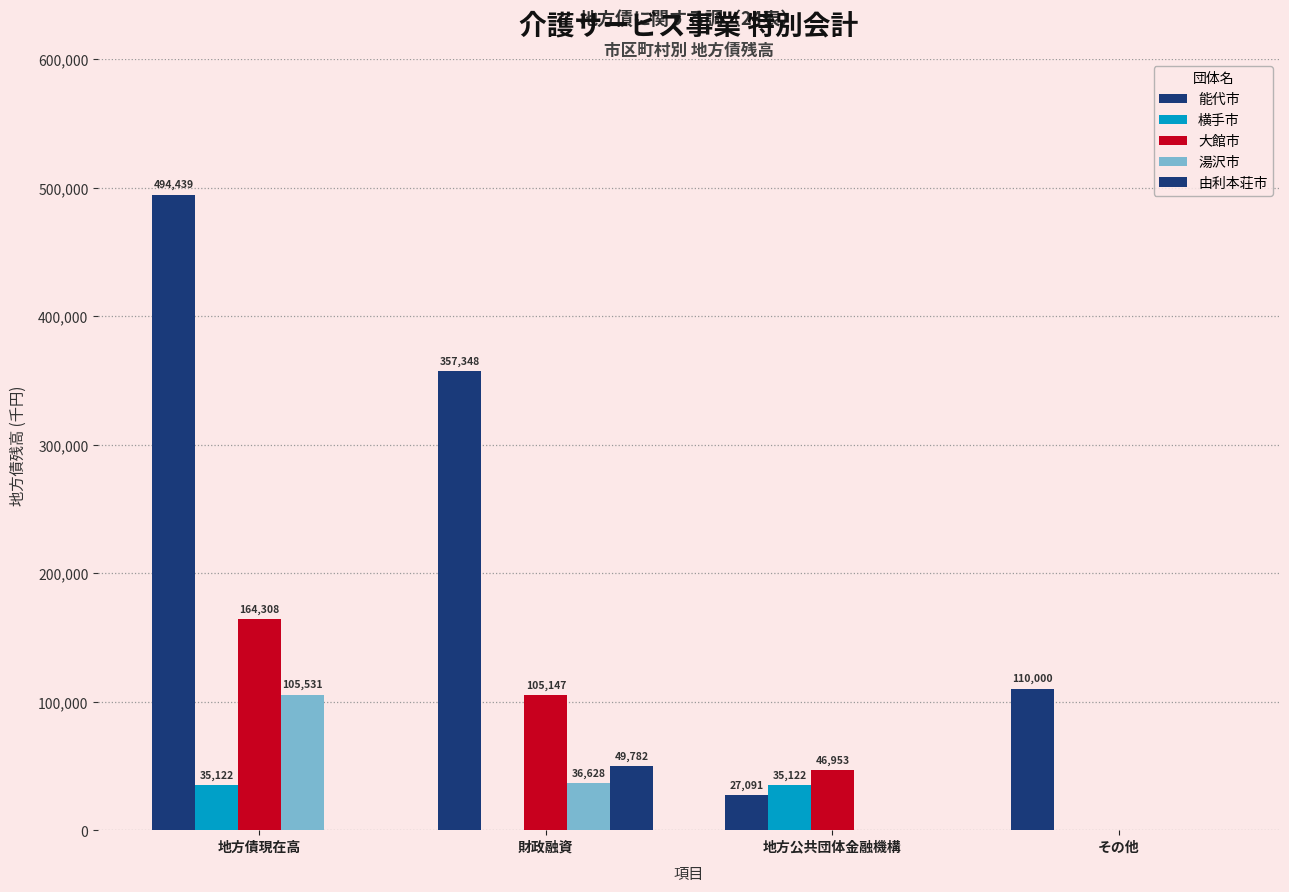

Where does the 能代市 series first go above 357348?

地方債現在高